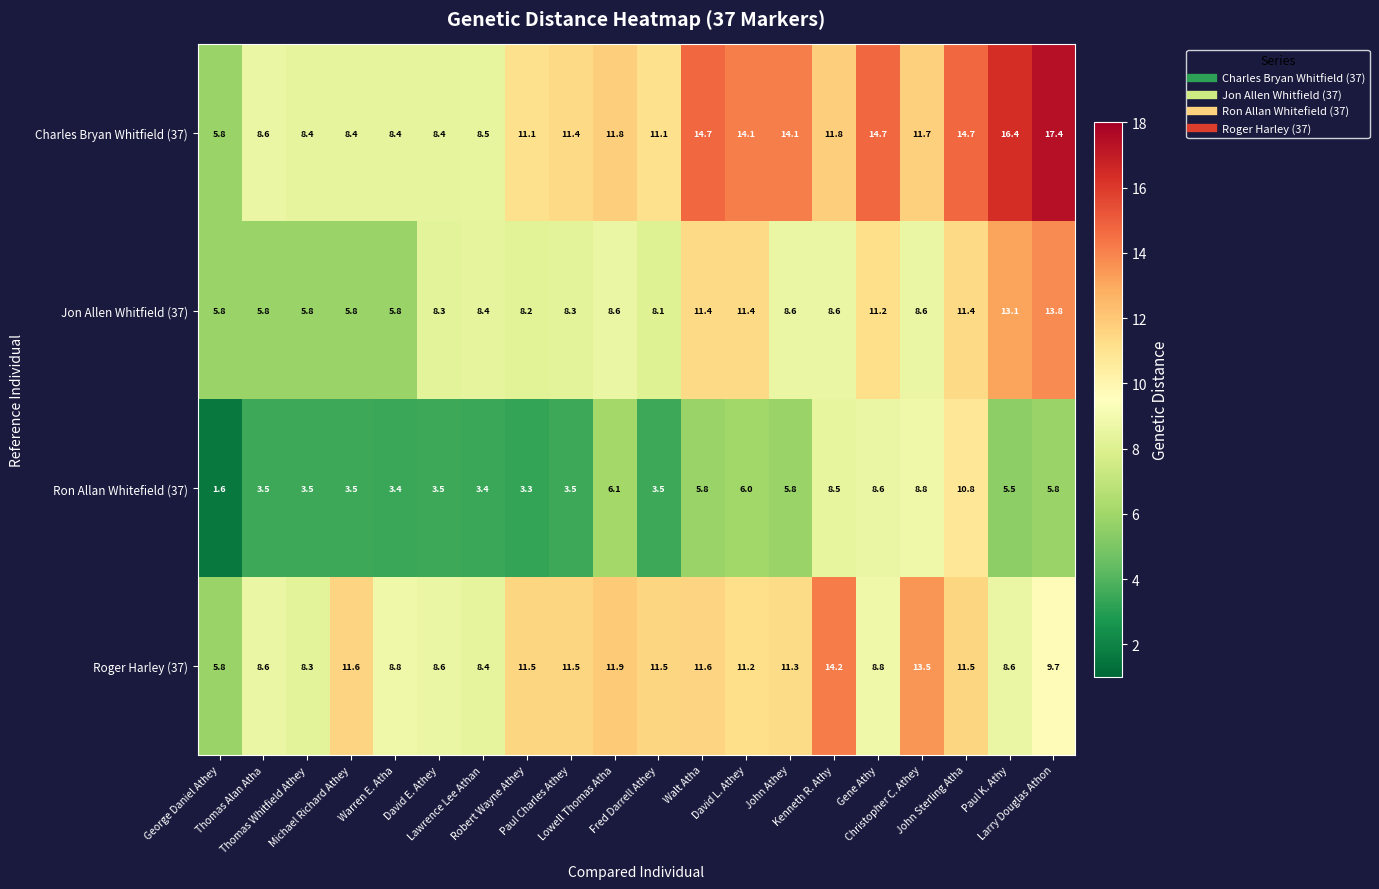

List the series in order of their peak value, lowest first.

Ron Allan Whitefield (37), Jon Allen Whitfield (37), Roger Harley (37), Charles Bryan Whitfield (37)